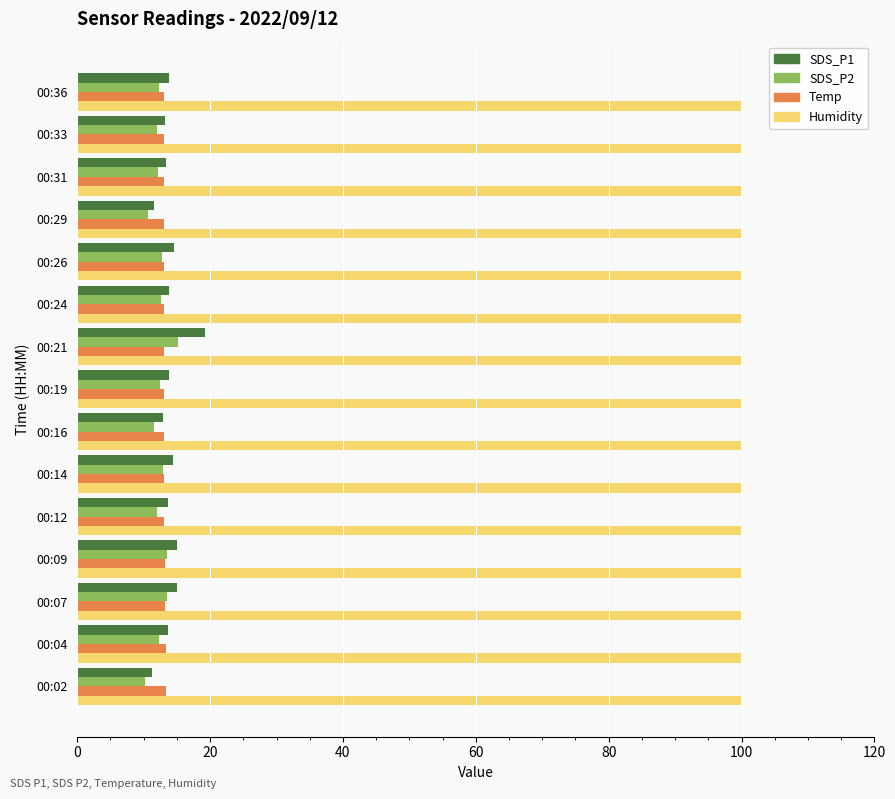

What is the smallest value displayed?

10.3